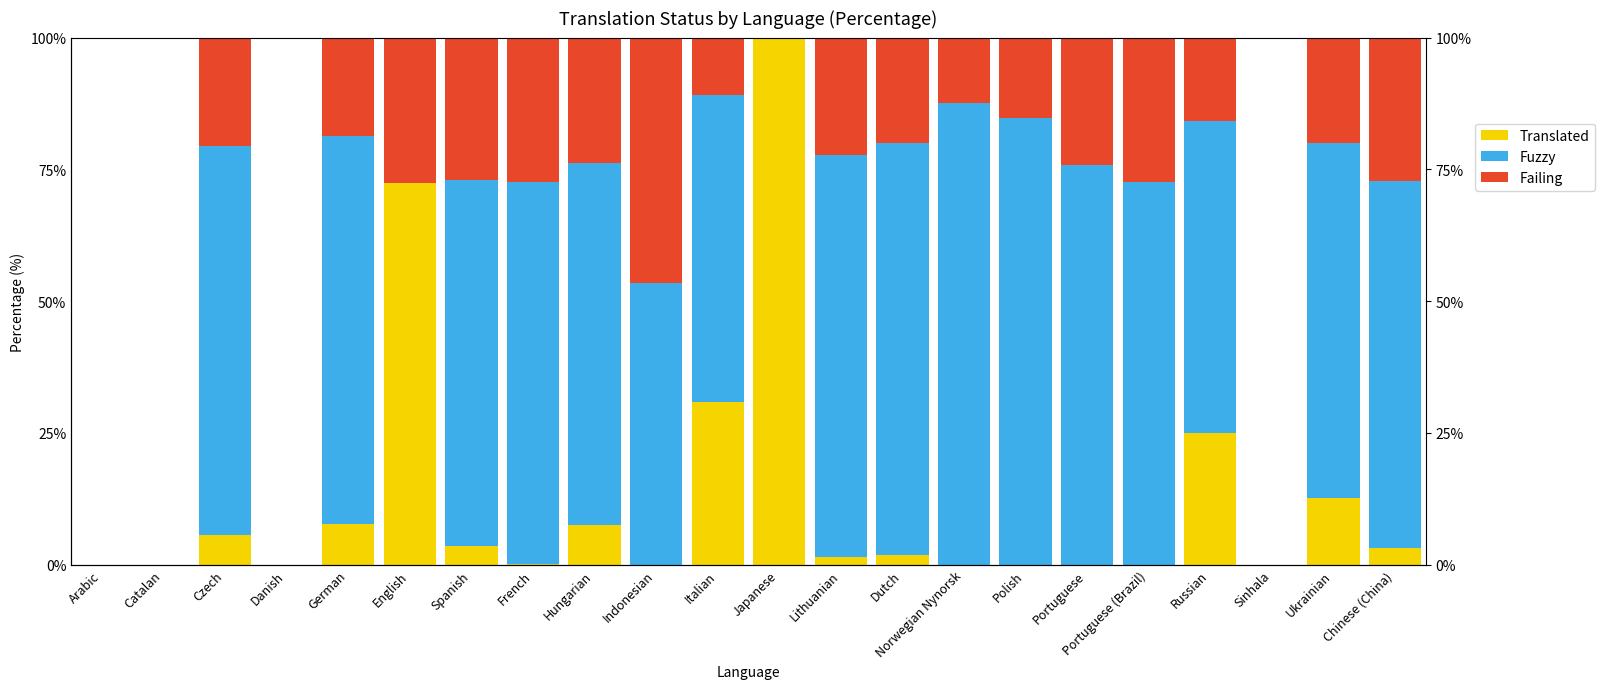

At which label does Fuzzy reach its minimum?

Arabic